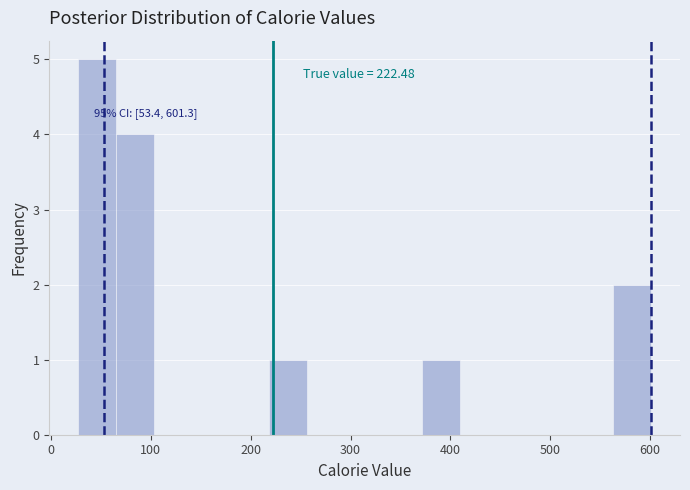

Around what value on the x-axis is the tallest bar? Give the approximate position of its centre, as read against the axis.

50